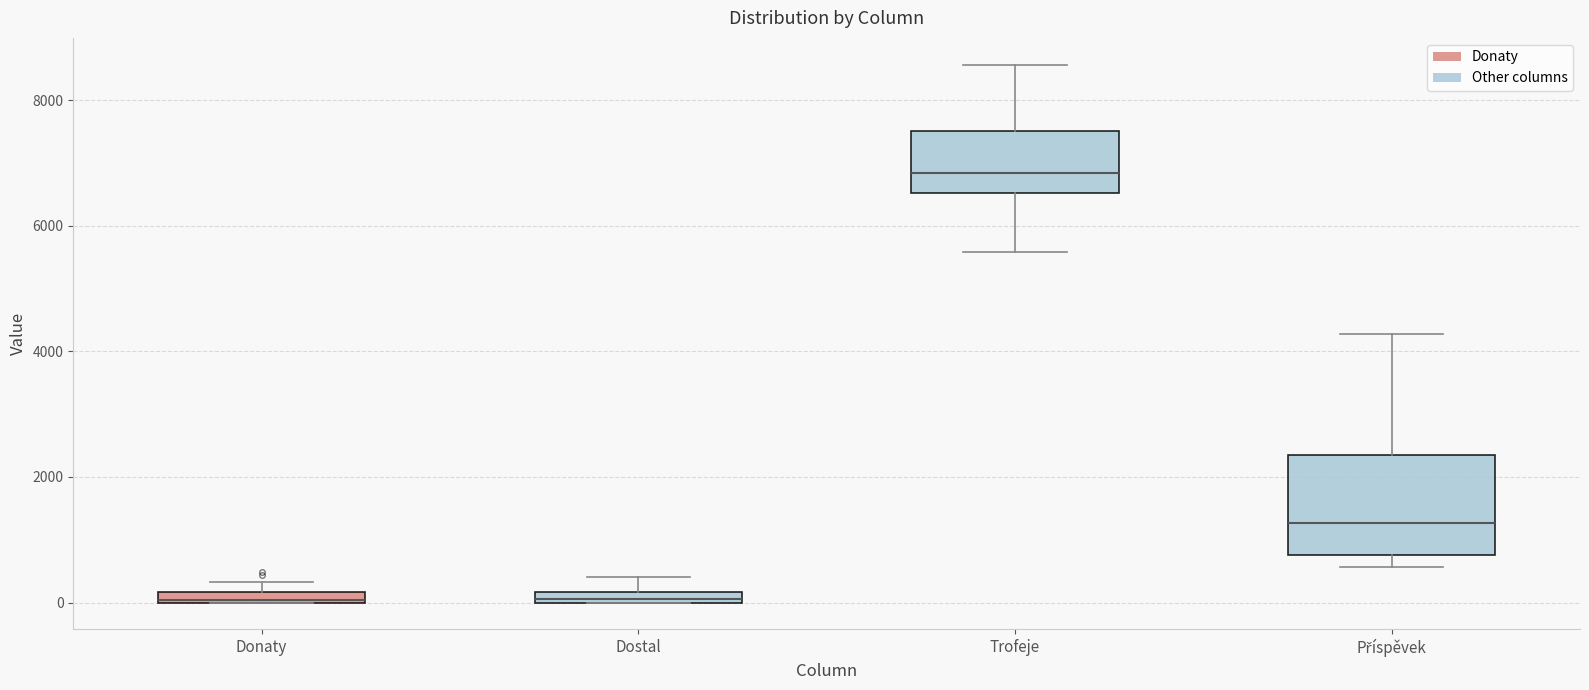

Where is the upper edge of the box for Donaty on the y-axis? The values are not printed on the chart, so give them approximately, as read against the axis.

200